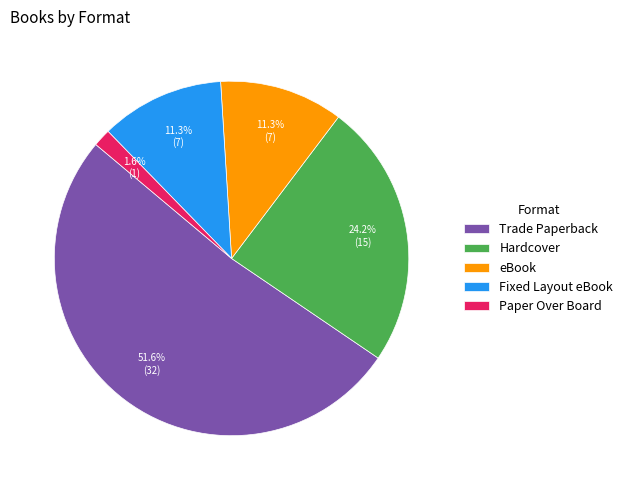

Which category has the biggest portion of the pie?

Trade Paperback